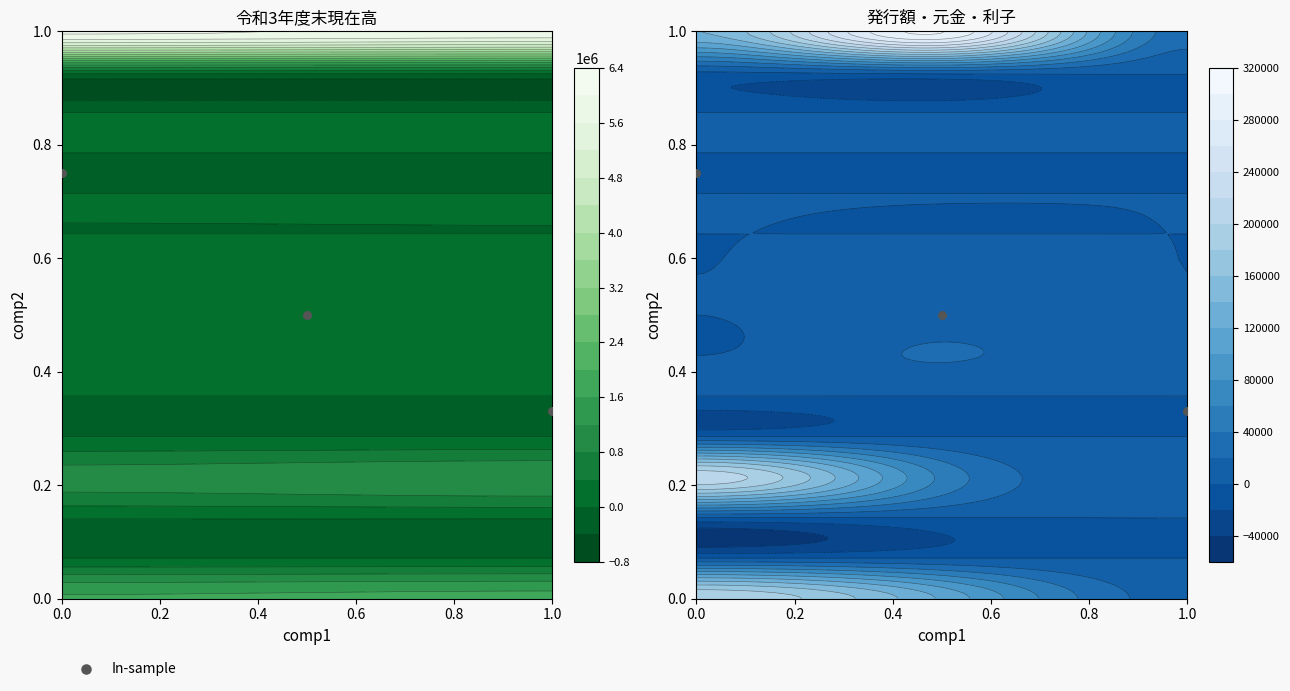

How many values are between 0 and 1?

3